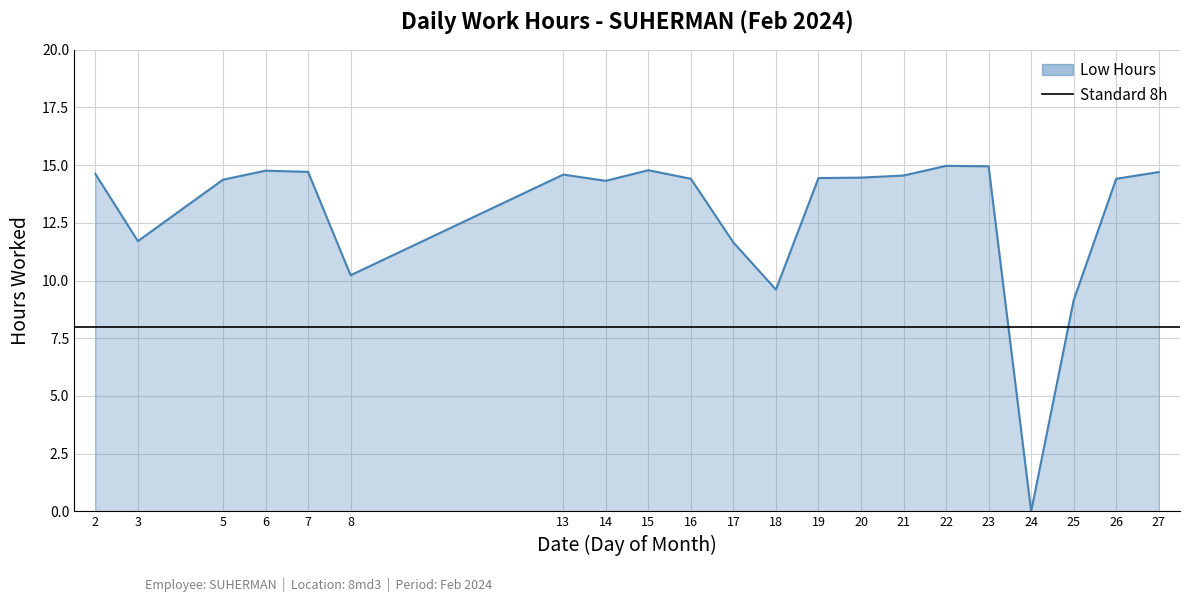

Where is the first local maximum?

6